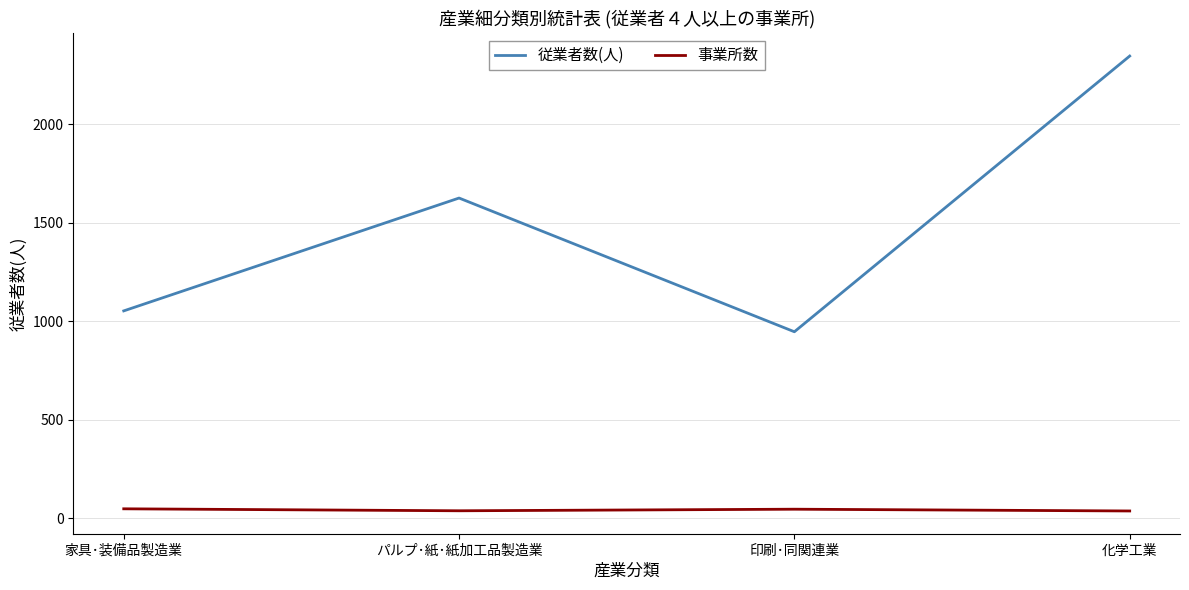

Count the number of data series in this chart.

2